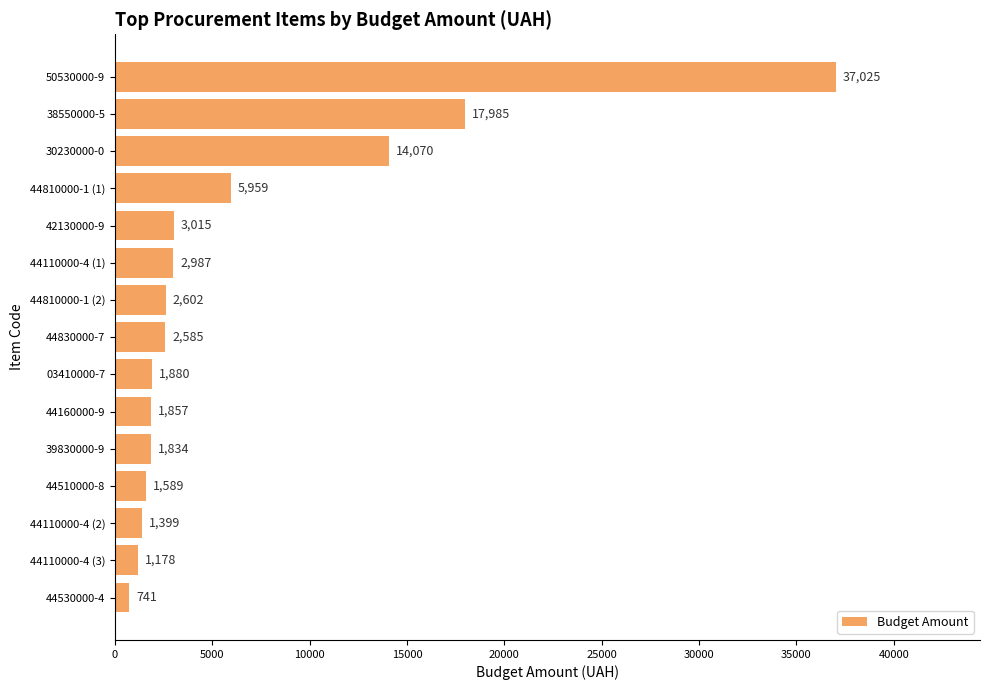

Is it true that the value at 44110000-4 (3) is 1178?

True